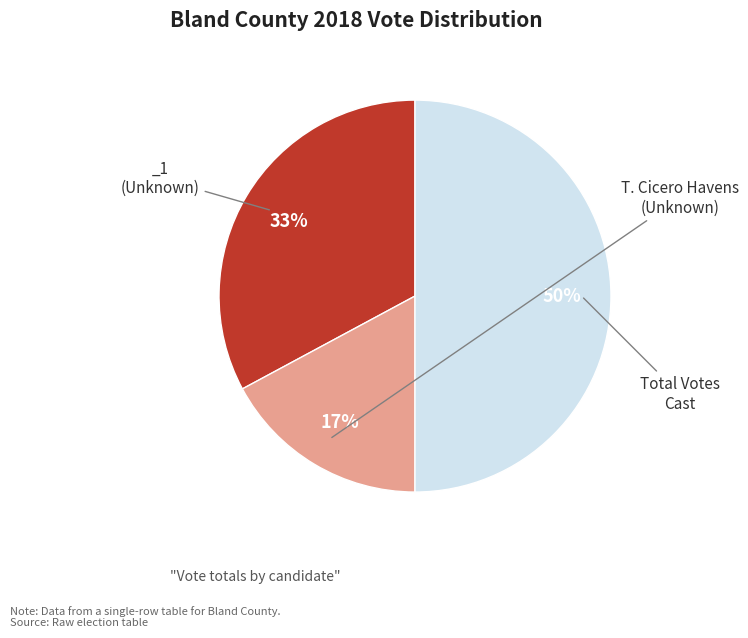

To the nearest percent, what is the difference between the largest and smallest slice percentages?

33%